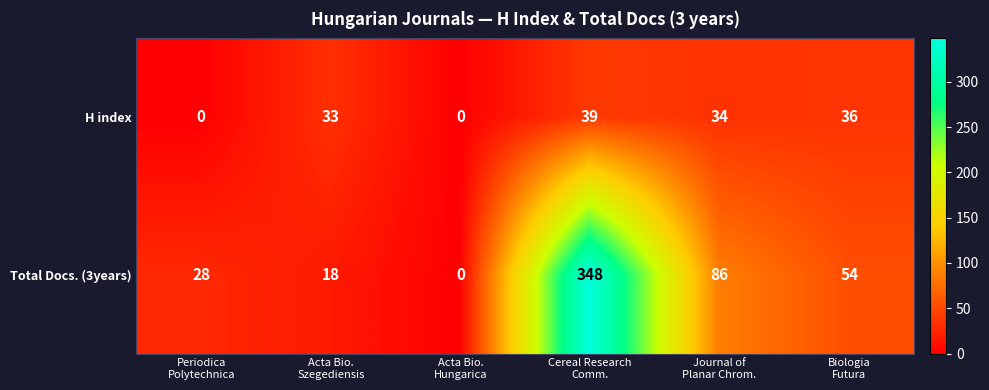

What is the greatest value displayed?

348